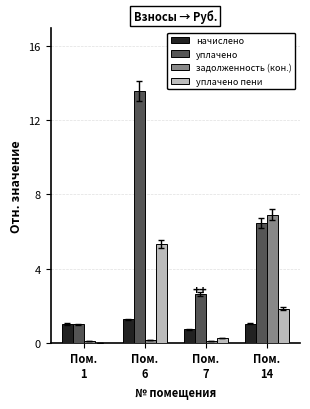

What is the highest value of the уплачено пени series?

5.3